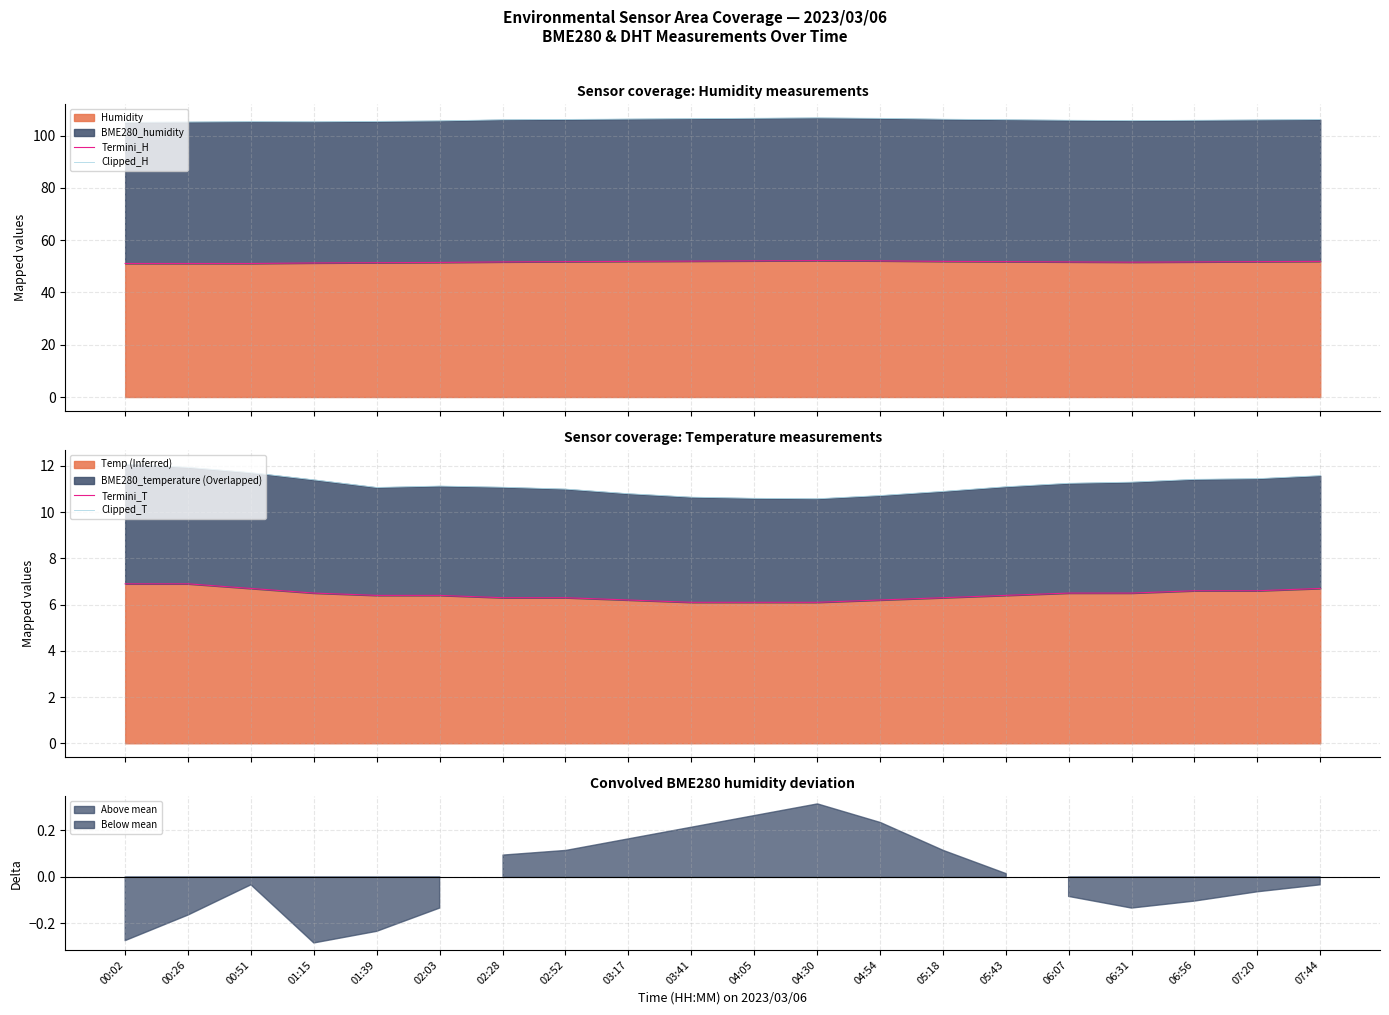

Is it true that Clipped_T equals 18.2 at 04:30?

False